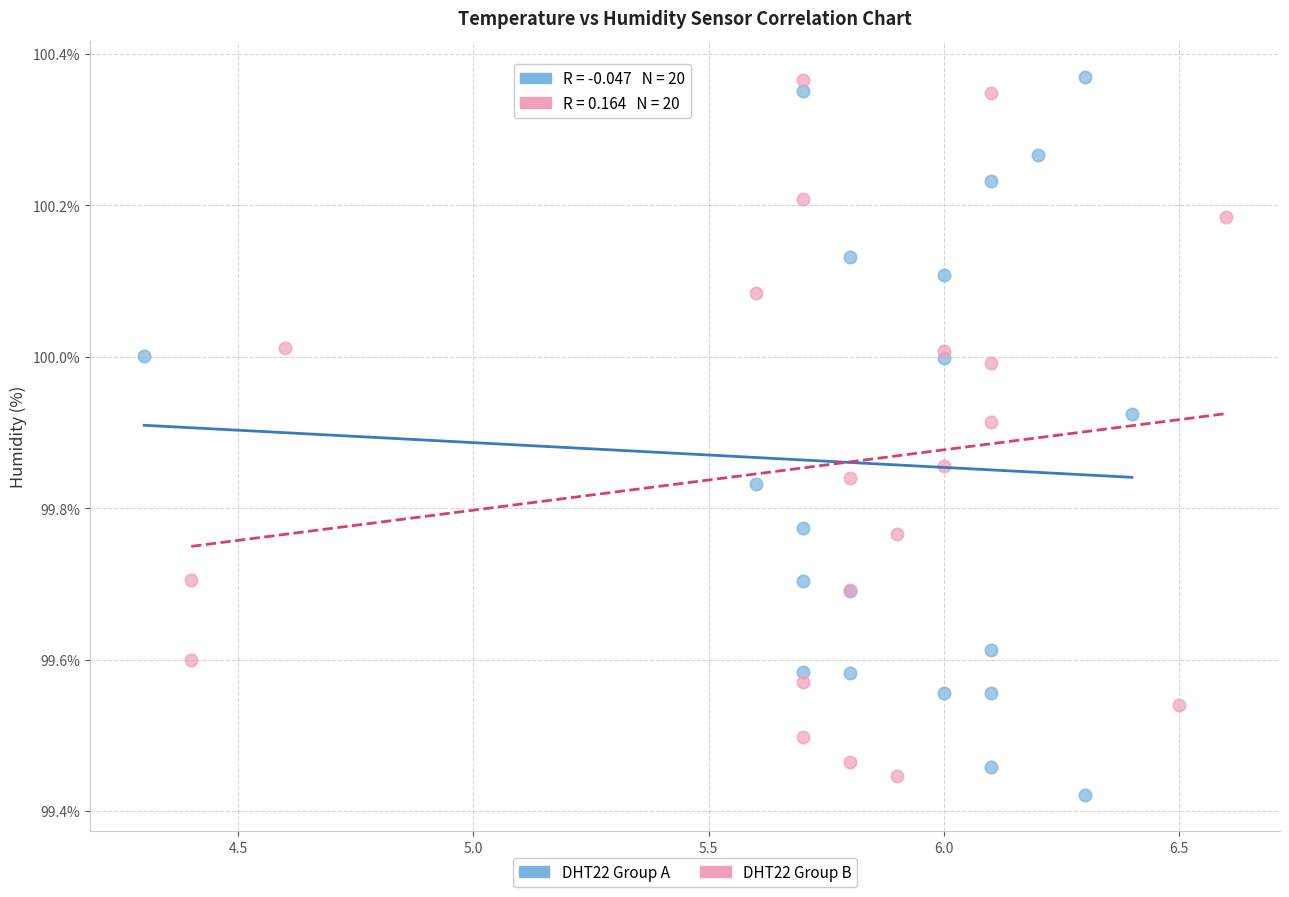

Which series contains the lowest Y value?

DHT22 Group A